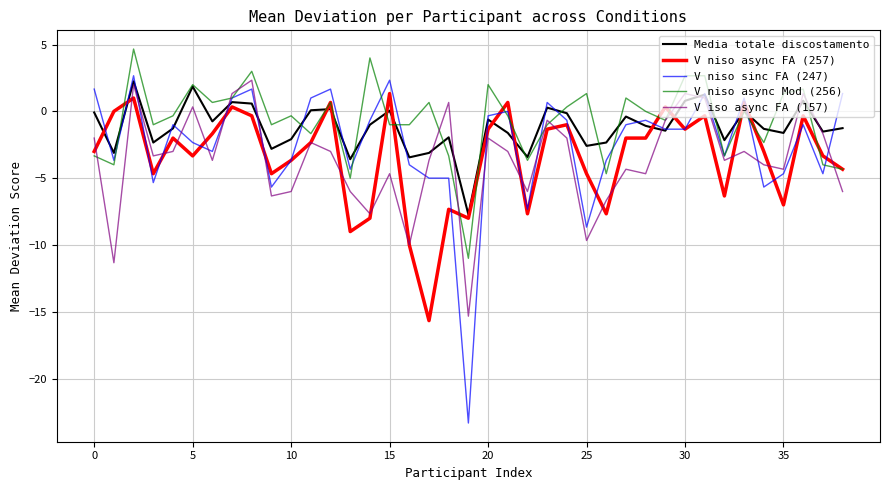

What is the minimum value for V niso async FA (257)?

-15.7